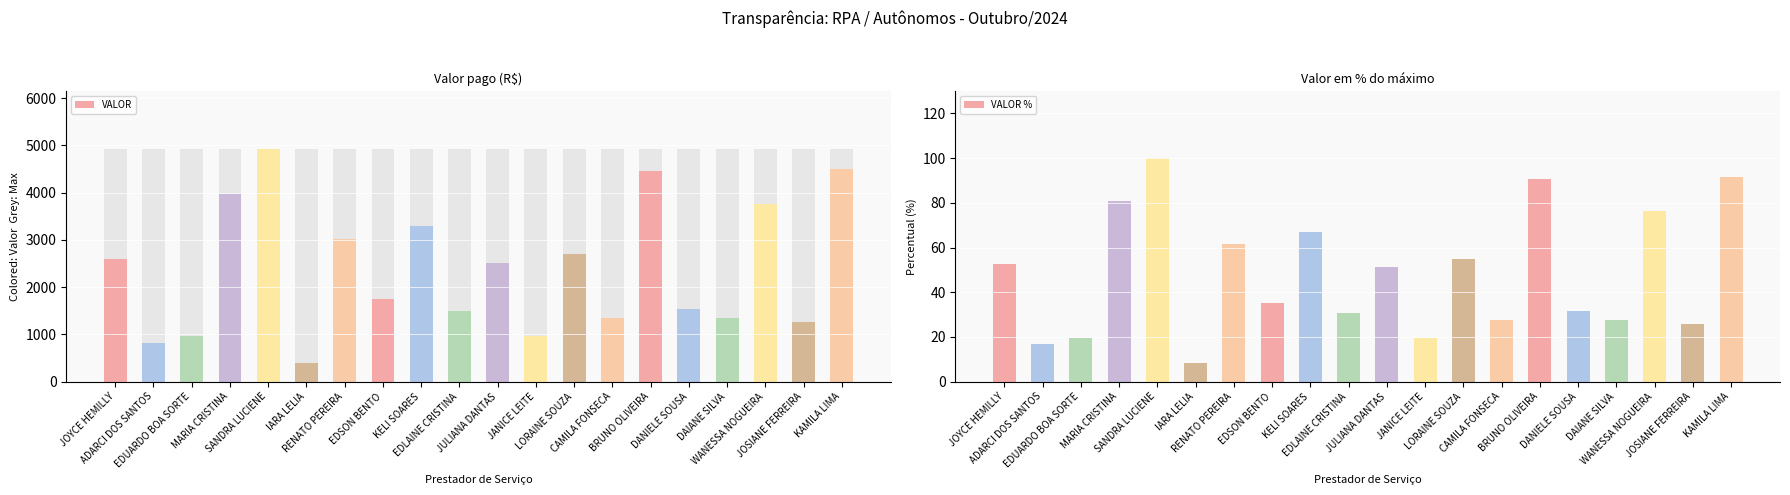

List the labels in order of VALOR % value, smallest first.

IARA LELIA, ADARCI DOS SANTOS, EDUARDO BOA SORTE, JANICE LEITE, JOSIANE FERREIRA, CAMILA FONSECA, DAIANE SILVA, EDLAINE CRISTINA, DANIELE SOUSA, EDSON BENTO, JULIANA DANTAS, JOYCE HEMILLY, LORAINE SOUZA, RENATO PEREIRA, KELI SOARES, WANESSA NOGUEIRA, MARIA CRISTINA, BRUNO OLIVEIRA, KAMILA LIMA, SANDRA LUCIENE